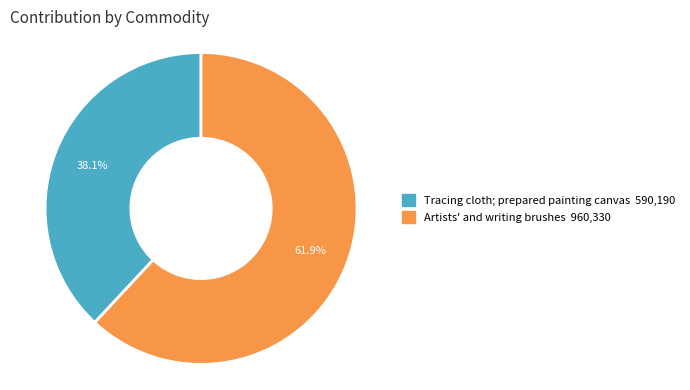

The Artists' and writing brushes slice represents 62% of the pie. True or false?

True